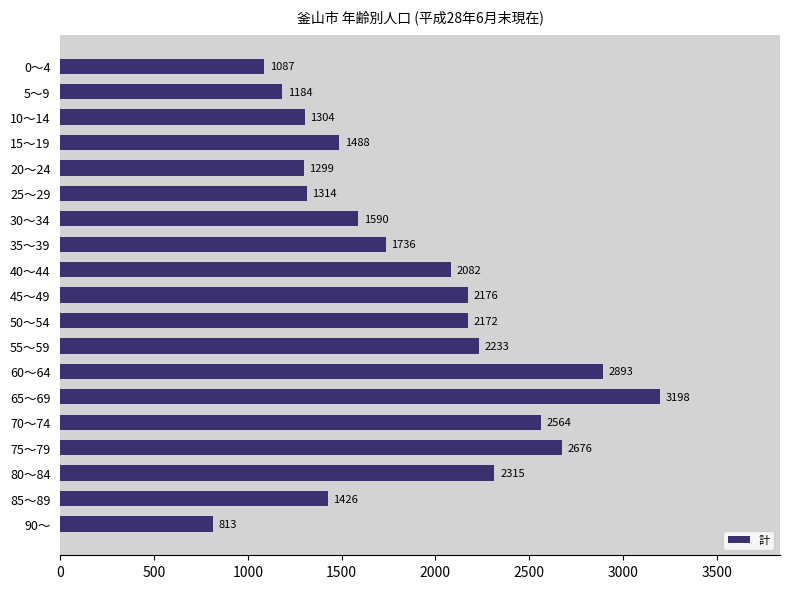

How many series are shown in this chart?

1